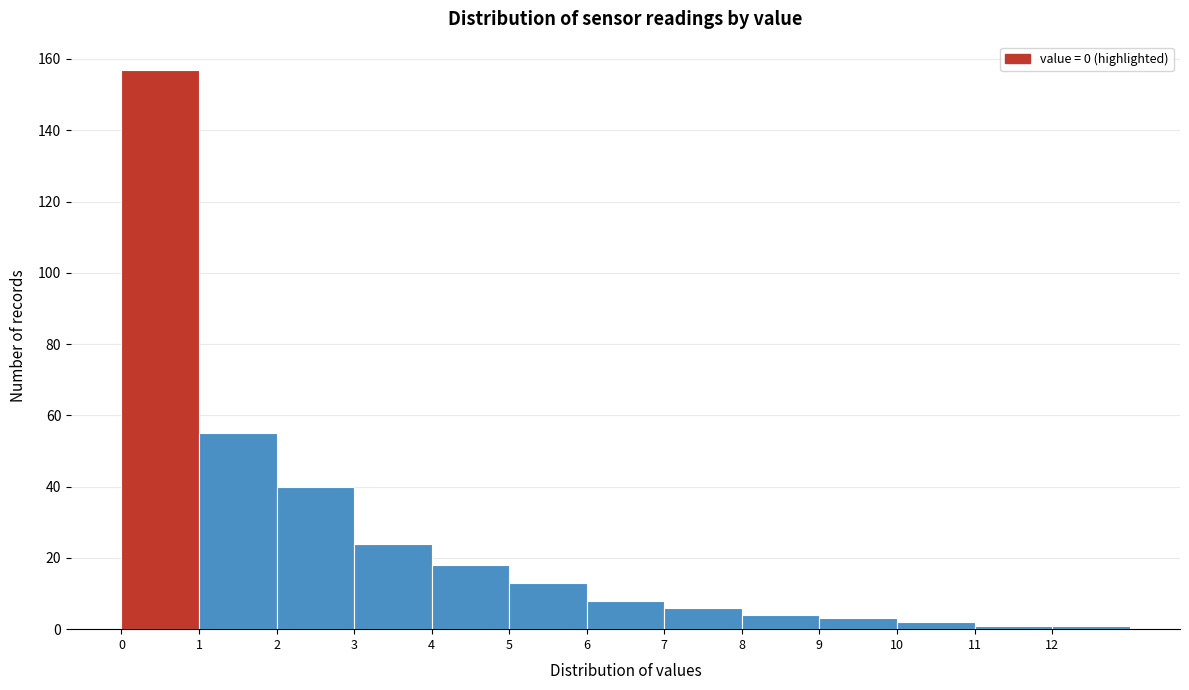

Which range on the x-axis has the tallest bar?

0 to 1